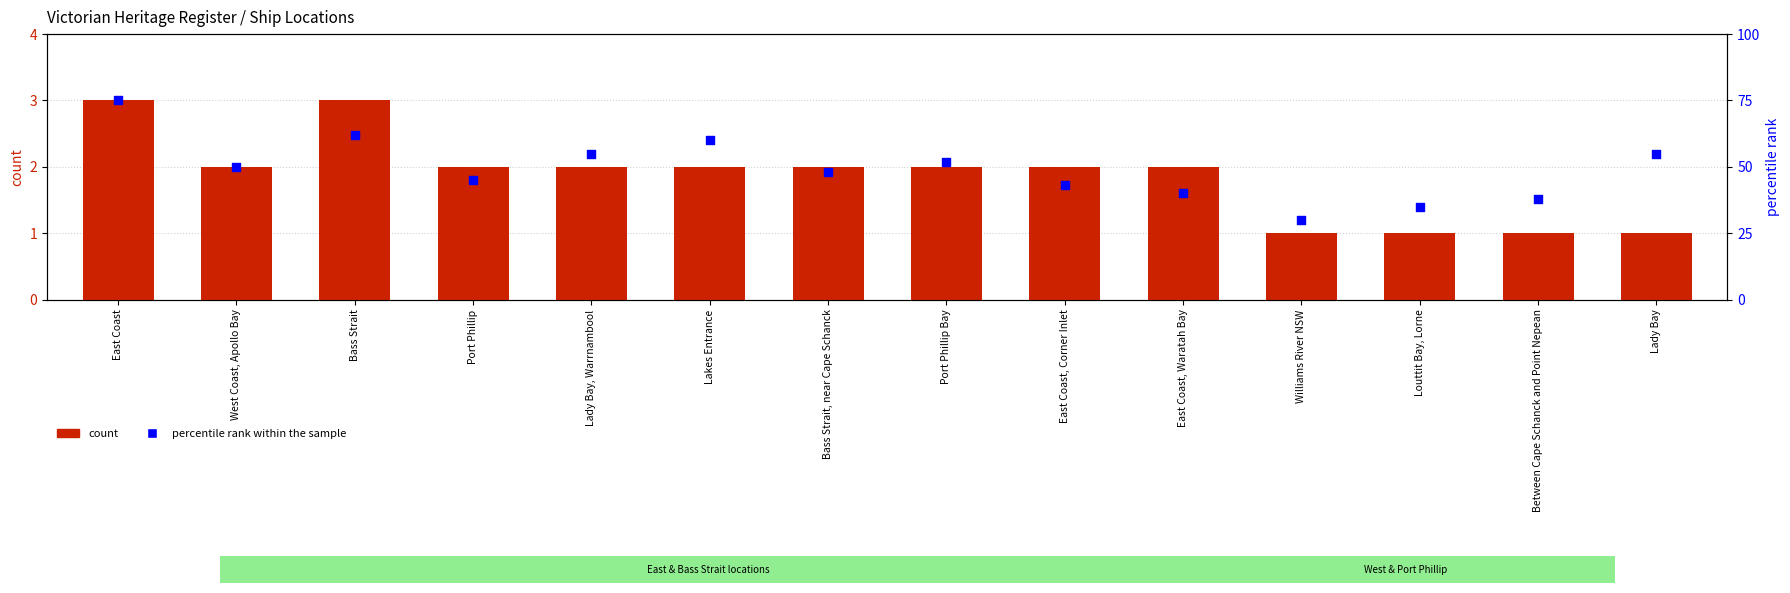

Which series has the widest spread of Y values?

percentile rank within the sample